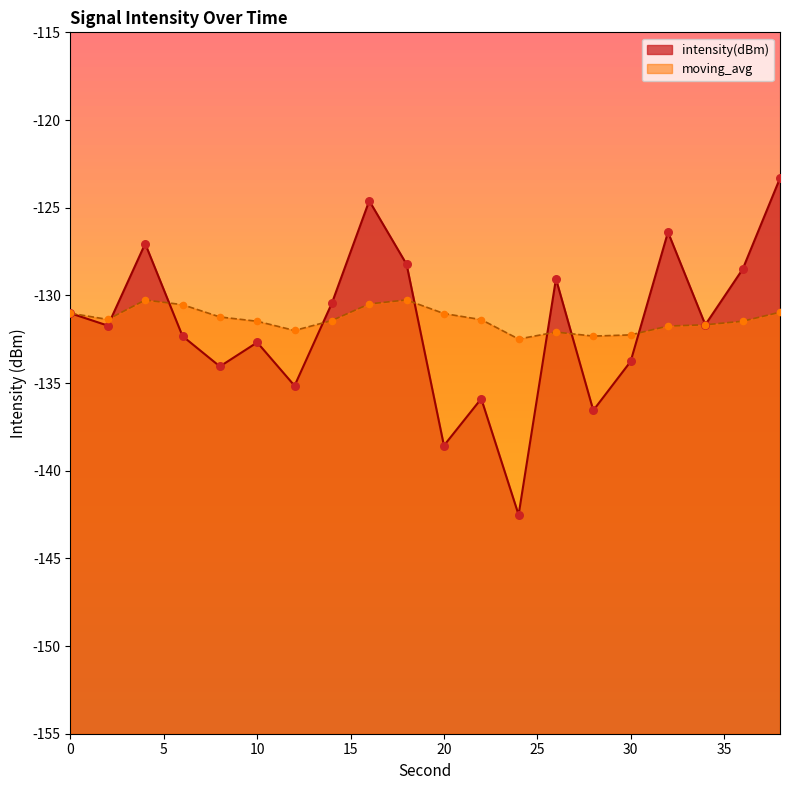

Which series reaches the maximum Y coordinate?

intensity(dBm)